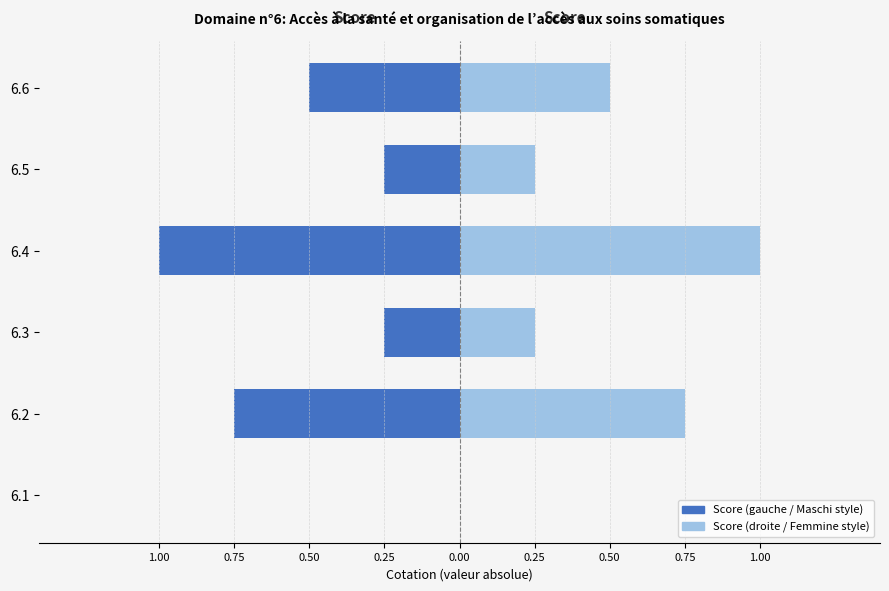

The Score (gauche / Maschi style) series shows -0.3 at 6.6. True or false?

False